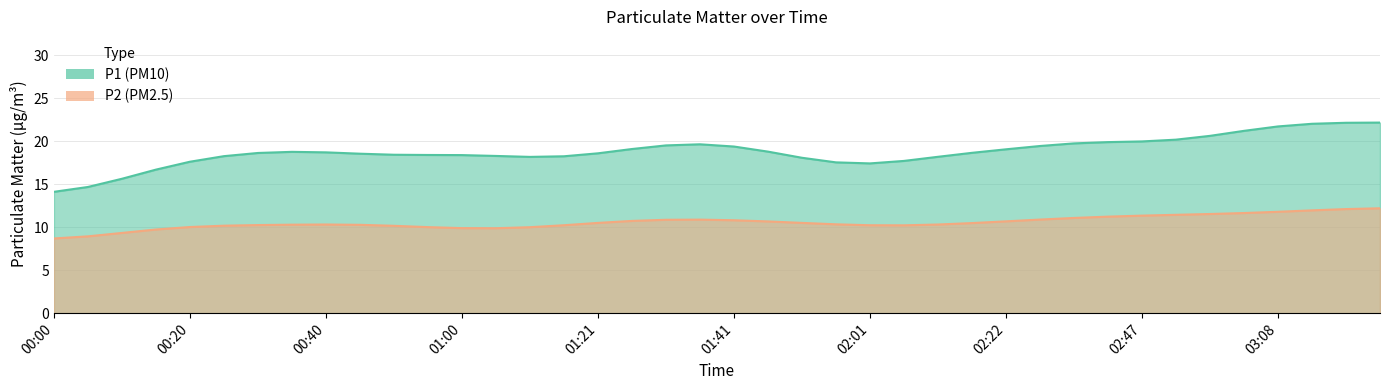

True or false: P2 and P1 intersect in this chart.

False